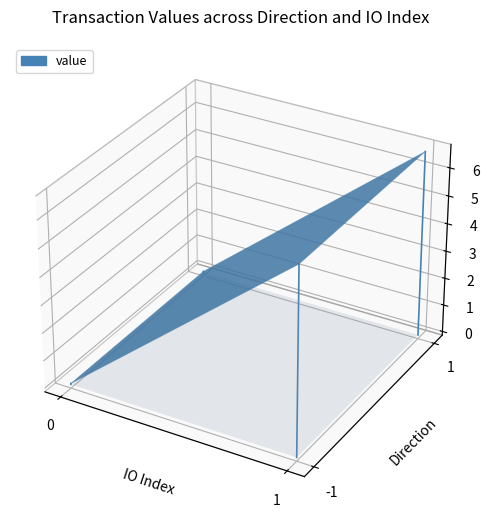

How many lines are shown in the chart?

1